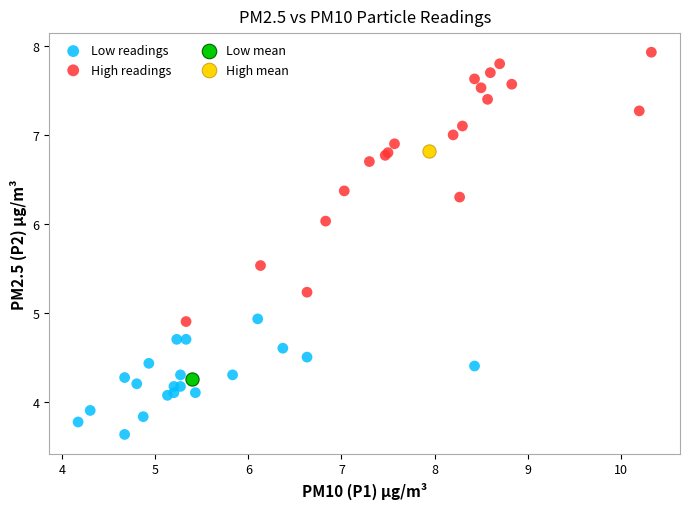

Which series reaches the maximum Y coordinate?

High readings